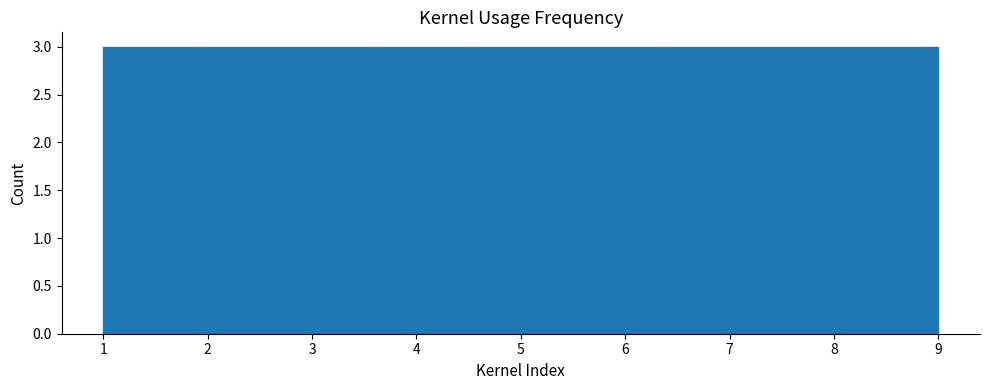

What is the height of the bar covering 1.9 to 2.8 on the x-axis? Neither the bar edges nor the heights are printed on the chart, so give them approximately, as read against the axes.

3